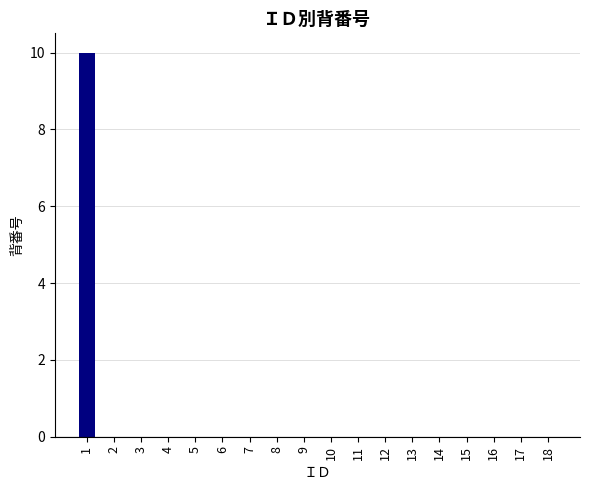

What is the maximum value shown in the chart?

10